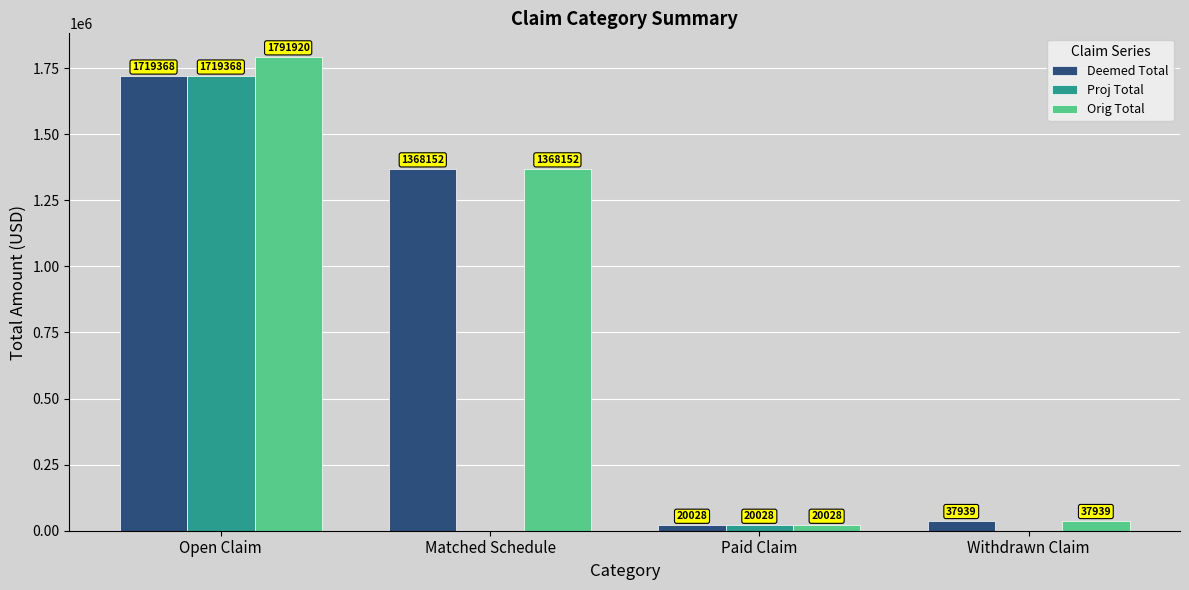

Are the bars horizontal?

No